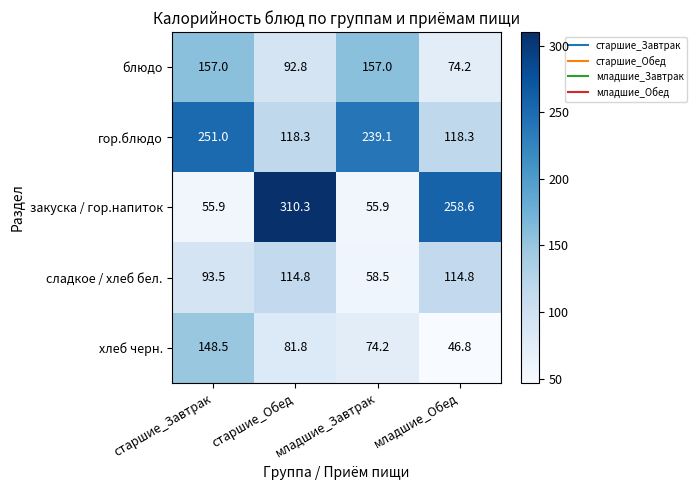

What value does the гор.блюдо series have at младшие_Завтрак?

239.1